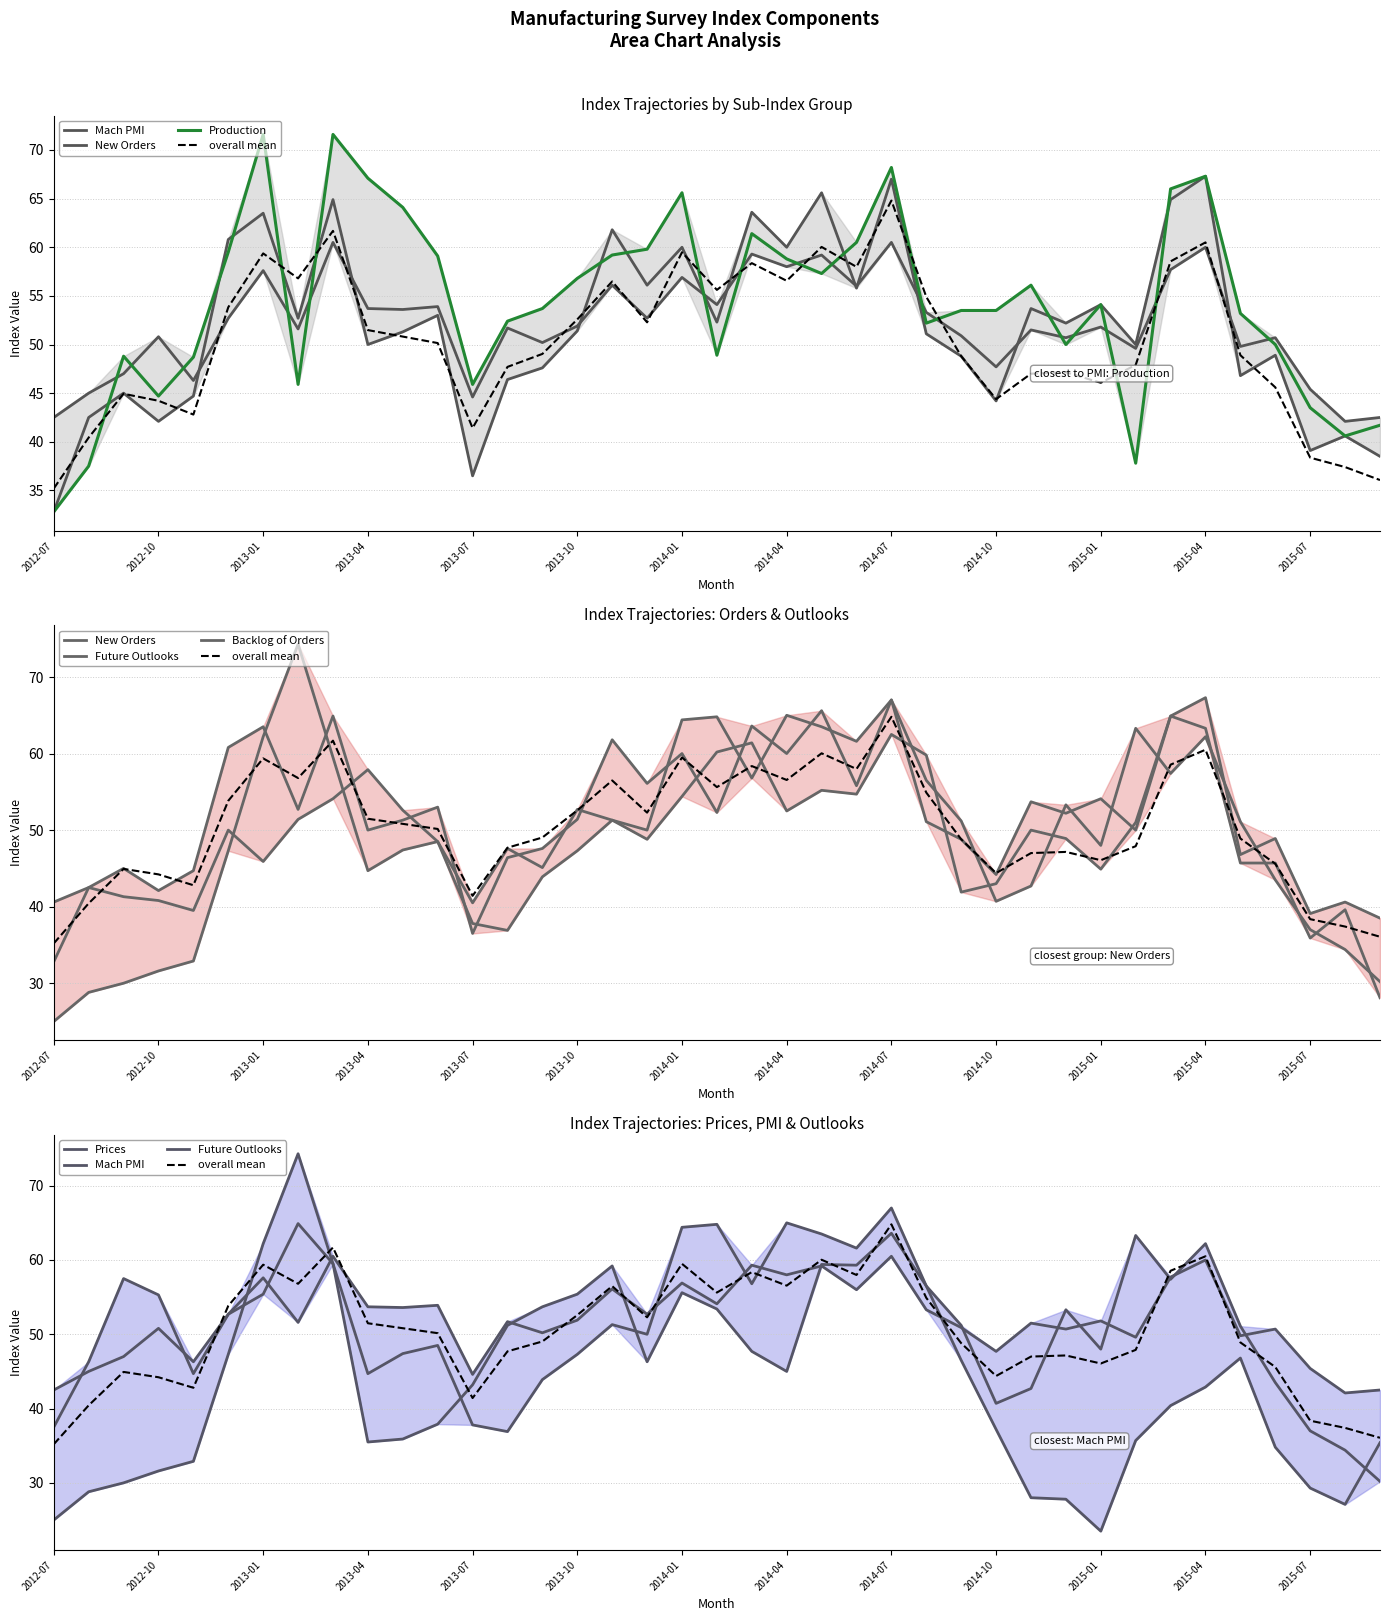

What is the maximum value for Prices?

64.9